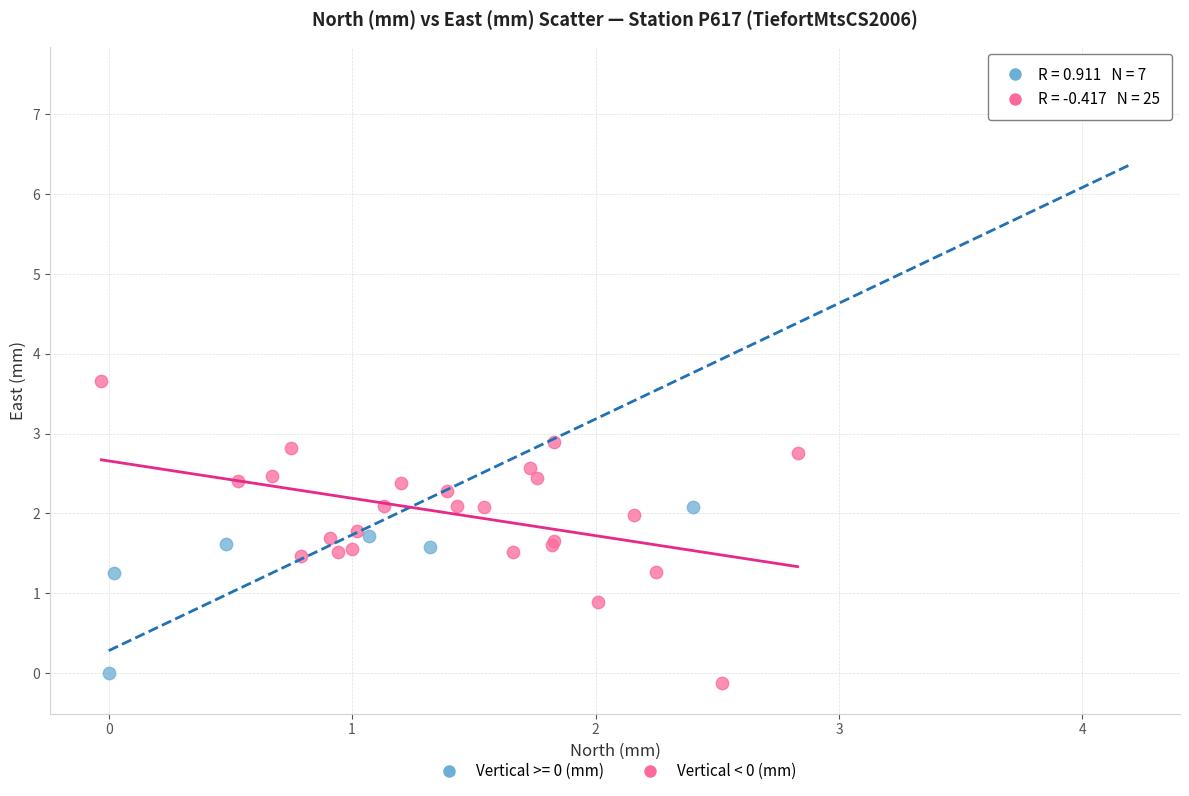

Which series reaches the maximum Y coordinate?

Vertical >= 0 (mm)